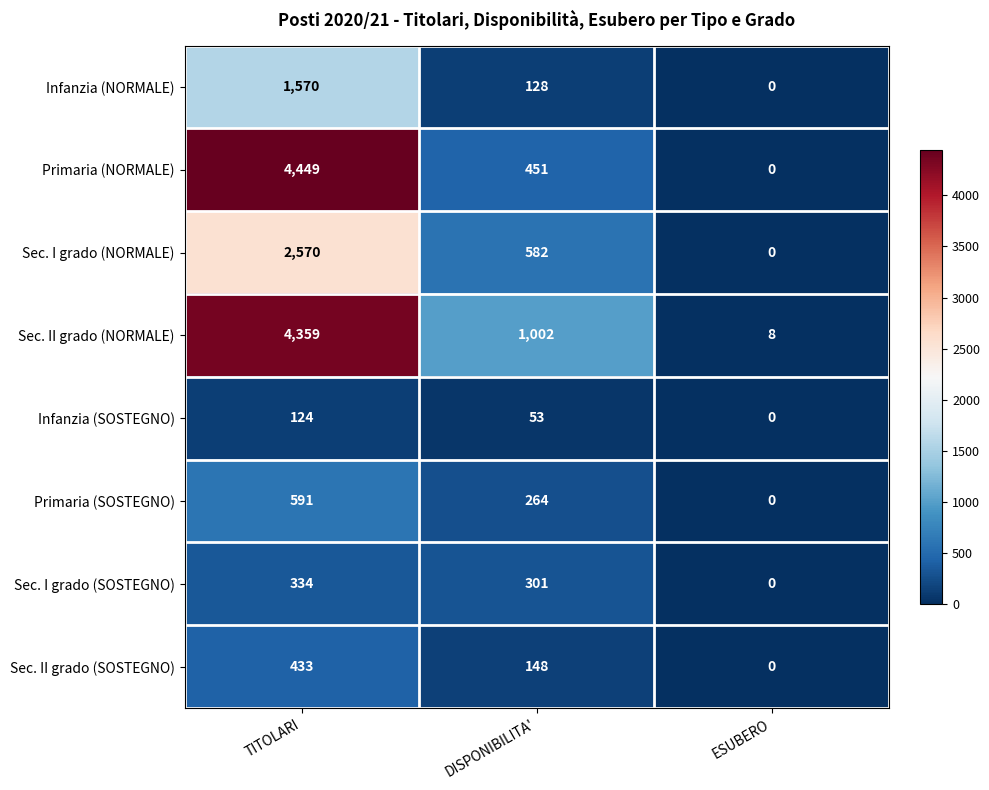

Reading left to right, transcribe all the data shown in this chart.

Infanzia (NORMALE): TITOLARI=1570	DISPONIBILITA'=128	ESUBERO=0
Primaria (NORMALE): TITOLARI=4449	DISPONIBILITA'=451	ESUBERO=0
Sec. I grado (NORMALE): TITOLARI=2570	DISPONIBILITA'=582	ESUBERO=0
Sec. II grado (NORMALE): TITOLARI=4359	DISPONIBILITA'=1002	ESUBERO=8
Infanzia (SOSTEGNO): TITOLARI=124	DISPONIBILITA'=53	ESUBERO=0
Primaria (SOSTEGNO): TITOLARI=591	DISPONIBILITA'=264	ESUBERO=0
Sec. I grado (SOSTEGNO): TITOLARI=334	DISPONIBILITA'=301	ESUBERO=0
Sec. II grado (SOSTEGNO): TITOLARI=433	DISPONIBILITA'=148	ESUBERO=0